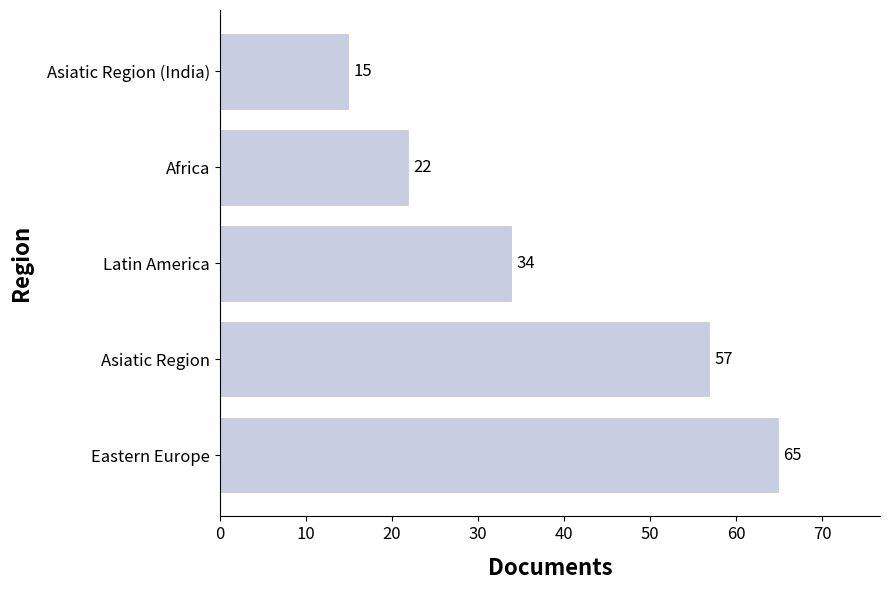

What is the change in value from Asiatic Region to Africa?

-35